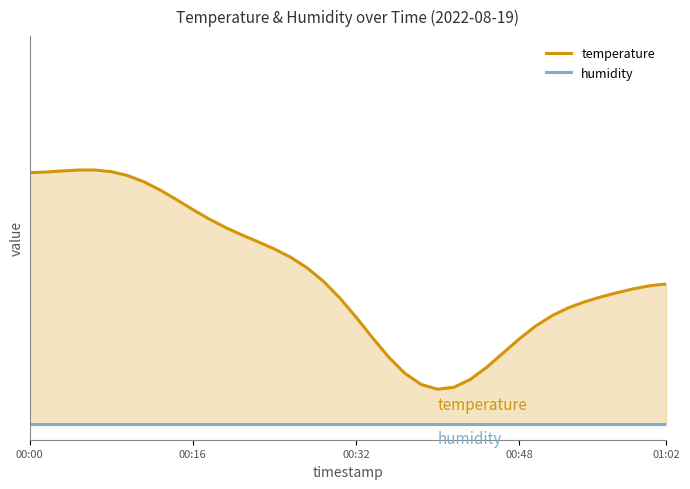

What is the difference between the maximum and minimum values in the temperature series?

0.7